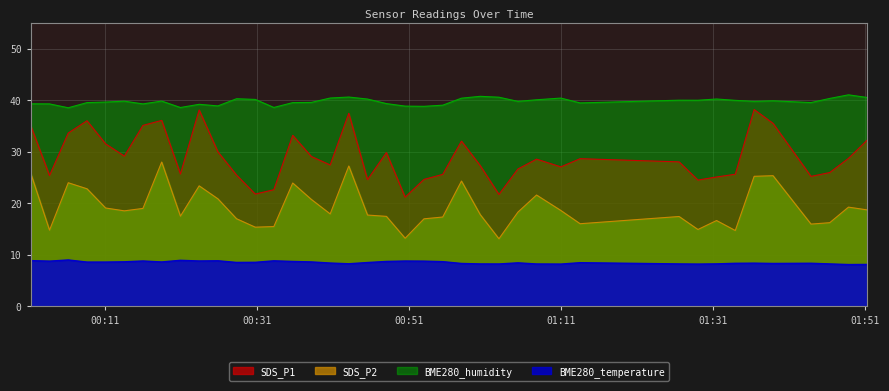

Which series has the largest total across all categories?

BME280_humidity